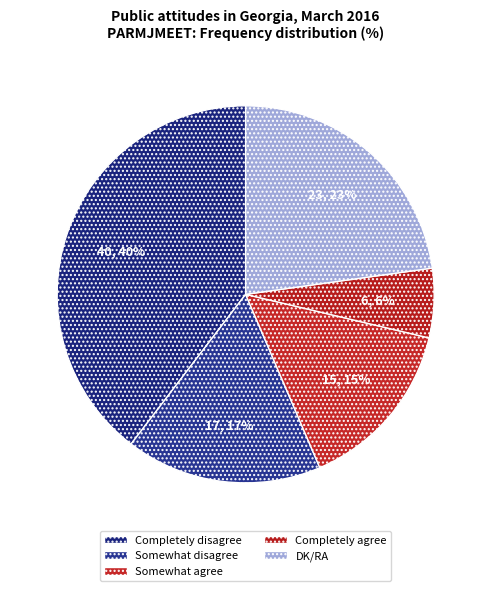

Count the number of slices in the pie.

5